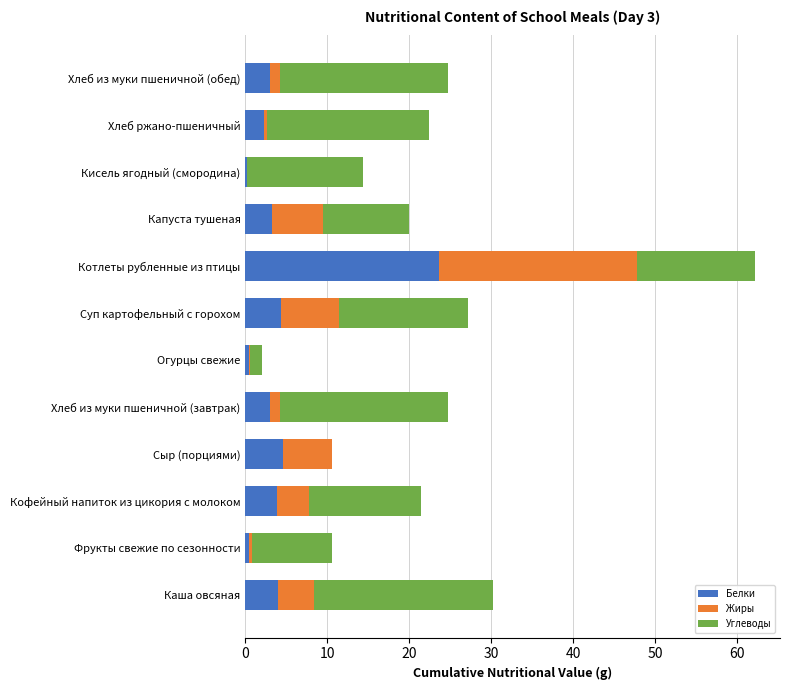

Count the number of categories in the chart.

12